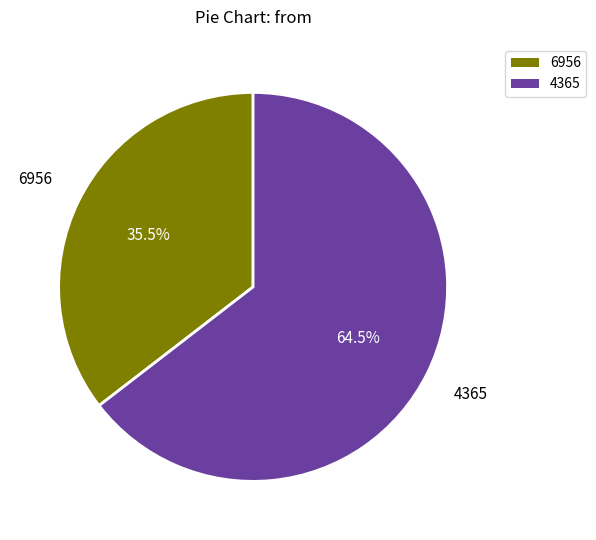

Is there a majority slice in this chart?

Yes